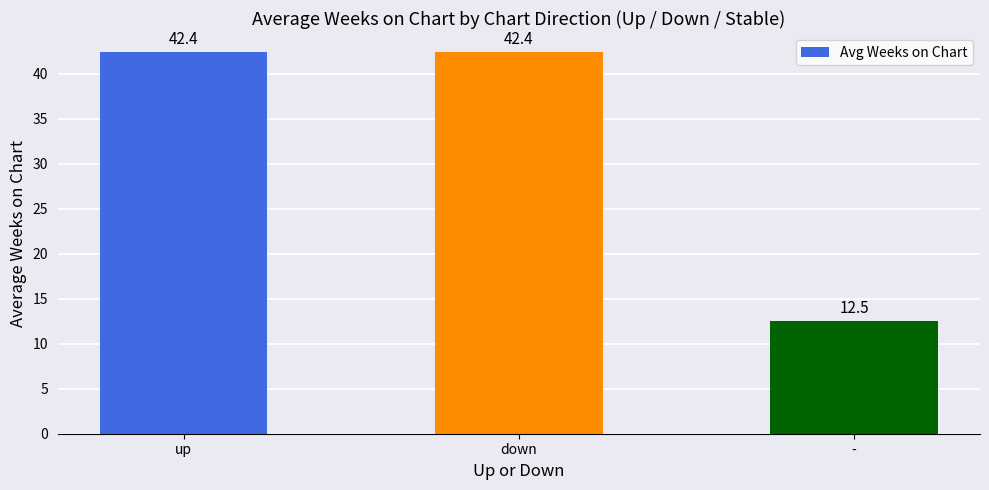

Reading left to right, transcribe all the data shown in this chart.

42.4	42.4	12.5